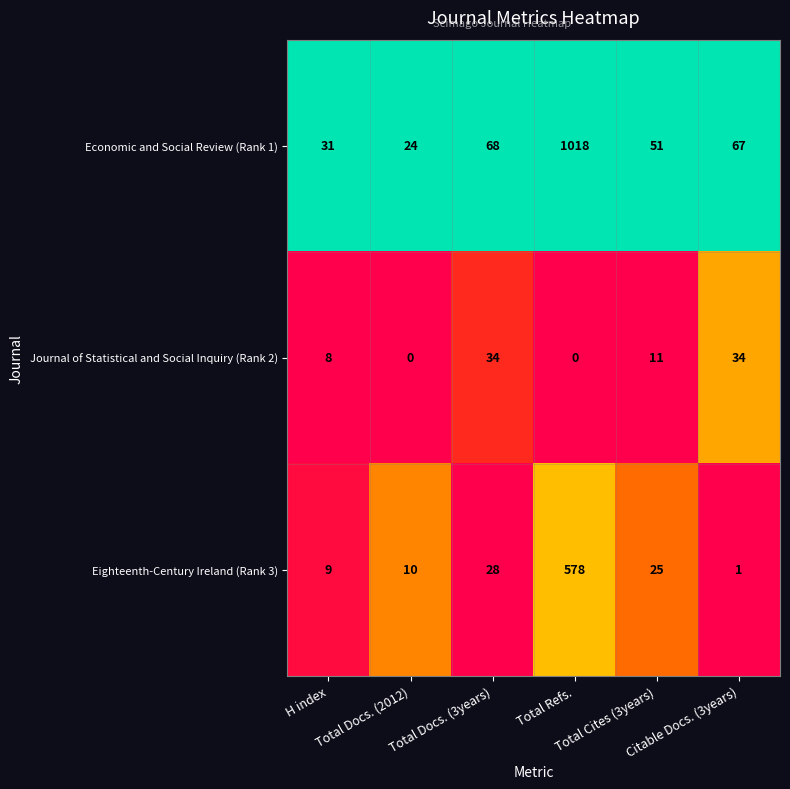

What is the difference between the maximum and minimum values in the Eighteenth-Century Ireland (Rank 3) series?

577